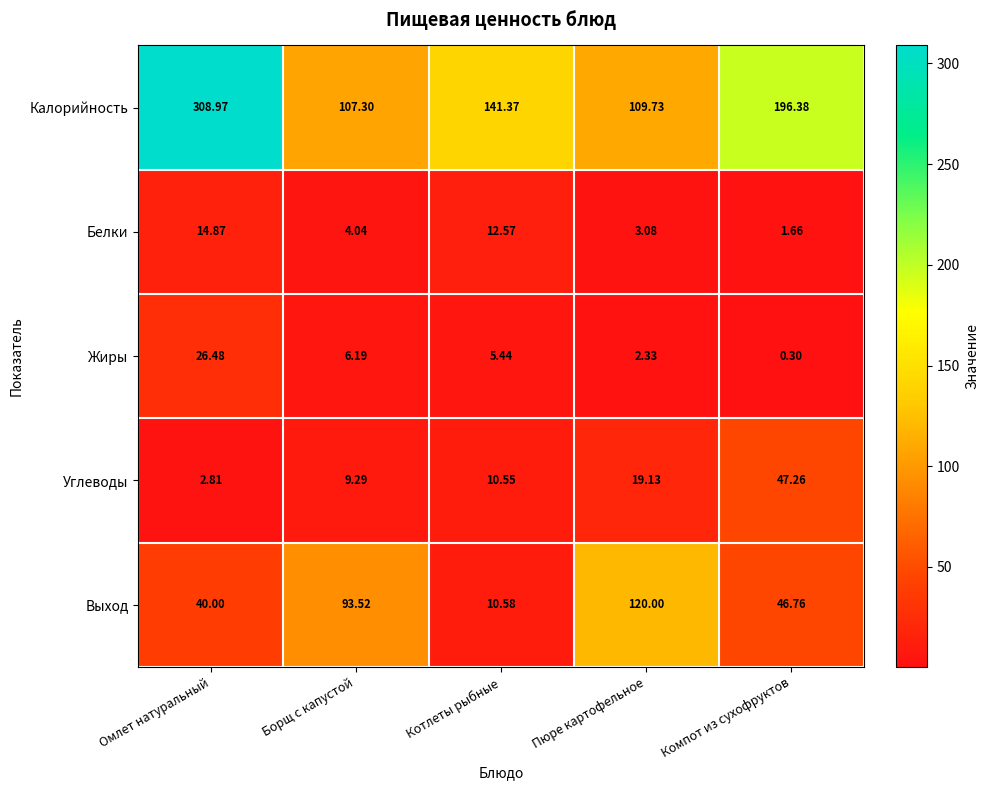

How many categories are shown in the chart?

5